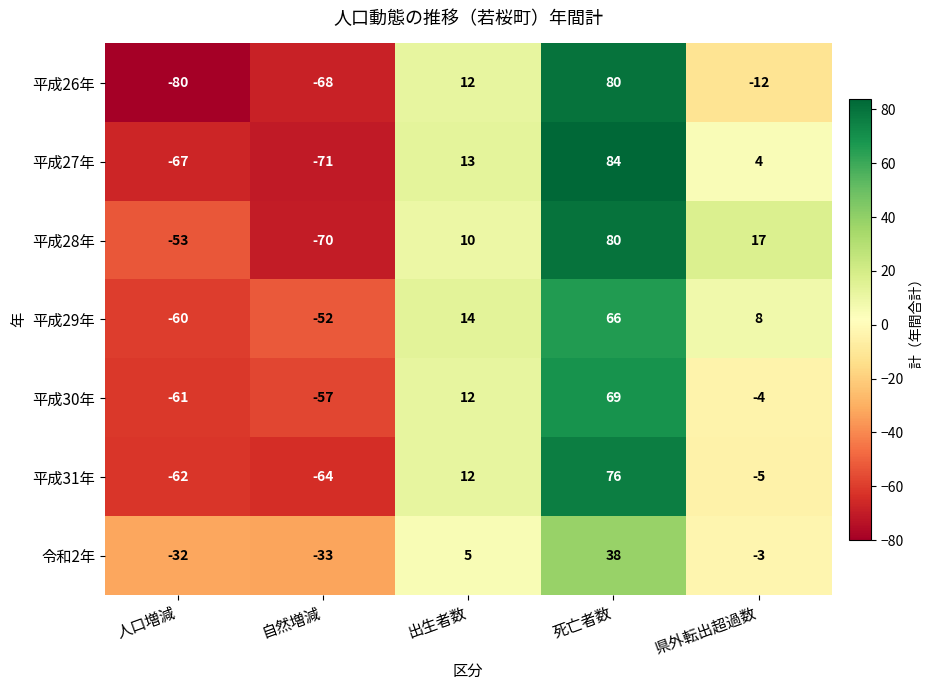

At which category is the sum across all series the highest?

死亡者数